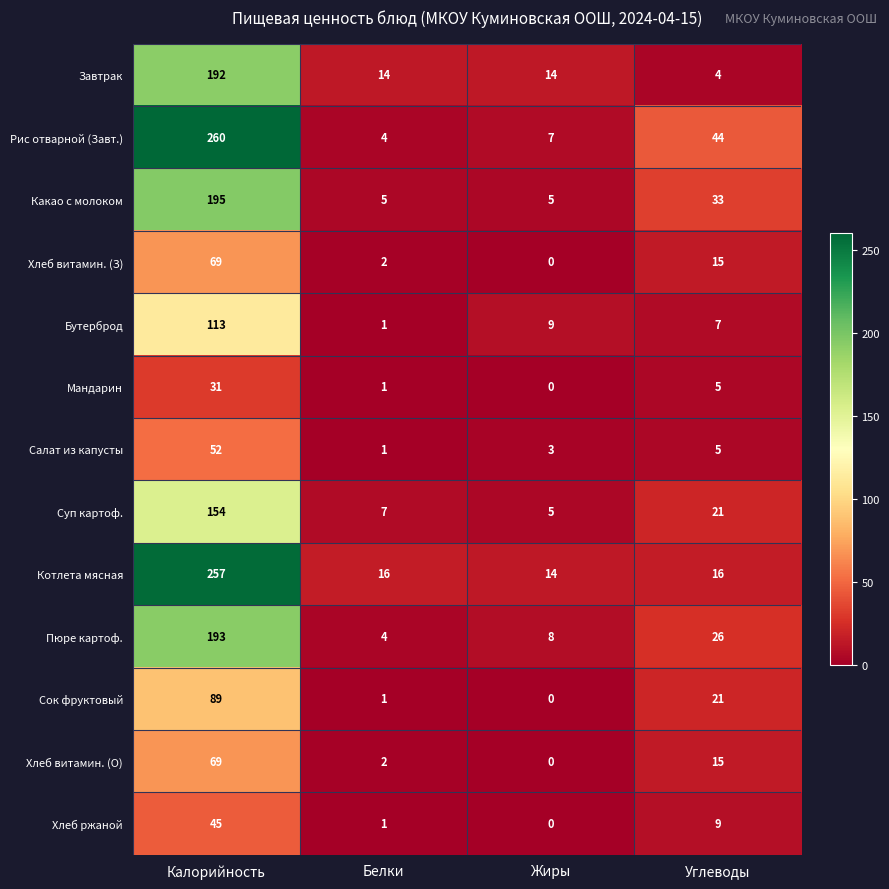

What is the approximate value of Завтрак at Калорийность, to the nearest 10?

190